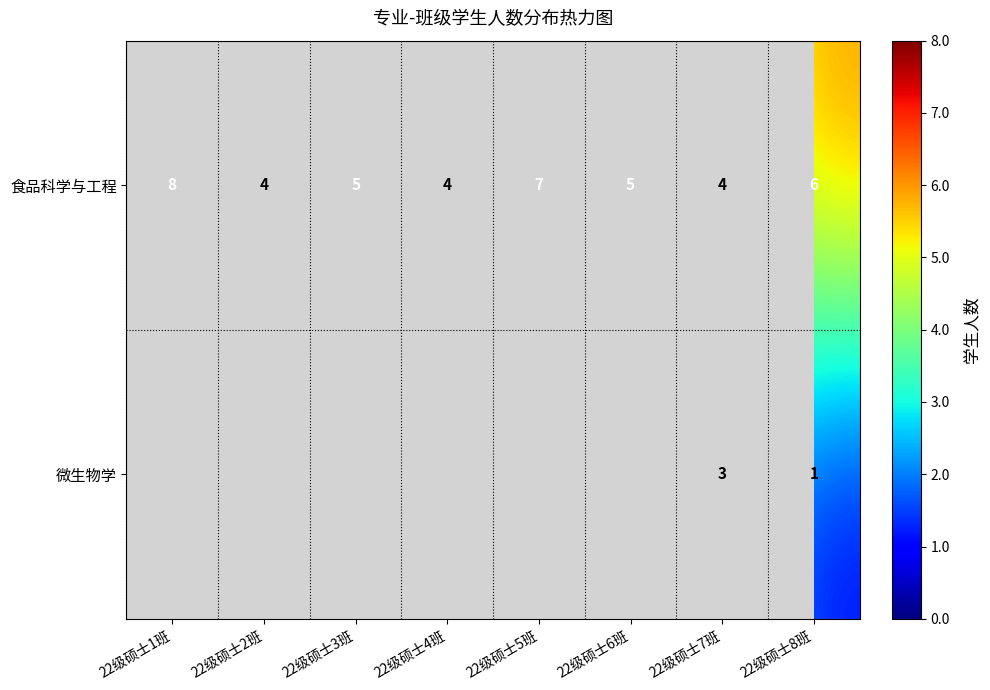

At which category is the sum across all series the highest?

22级硕士7班